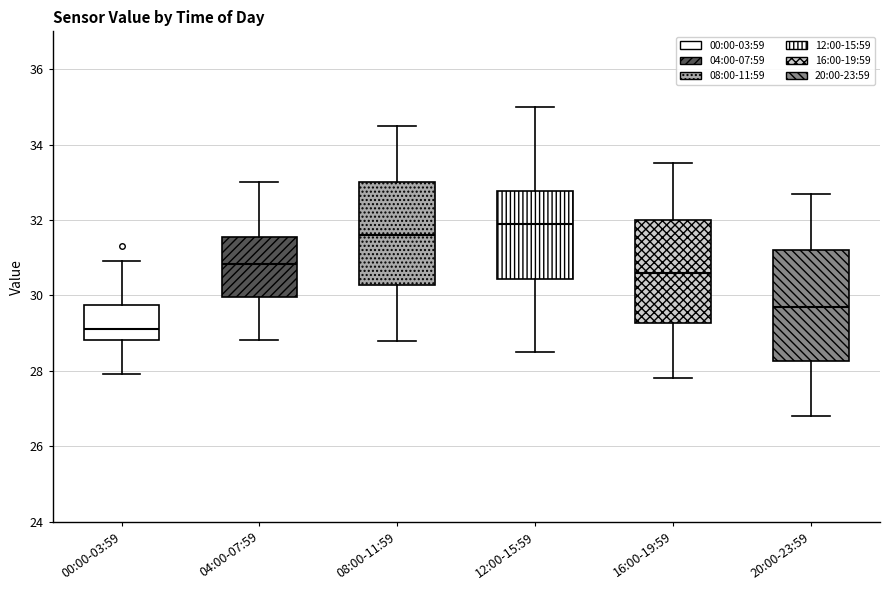

Which box's median line is the lowest?

00:00-03:59